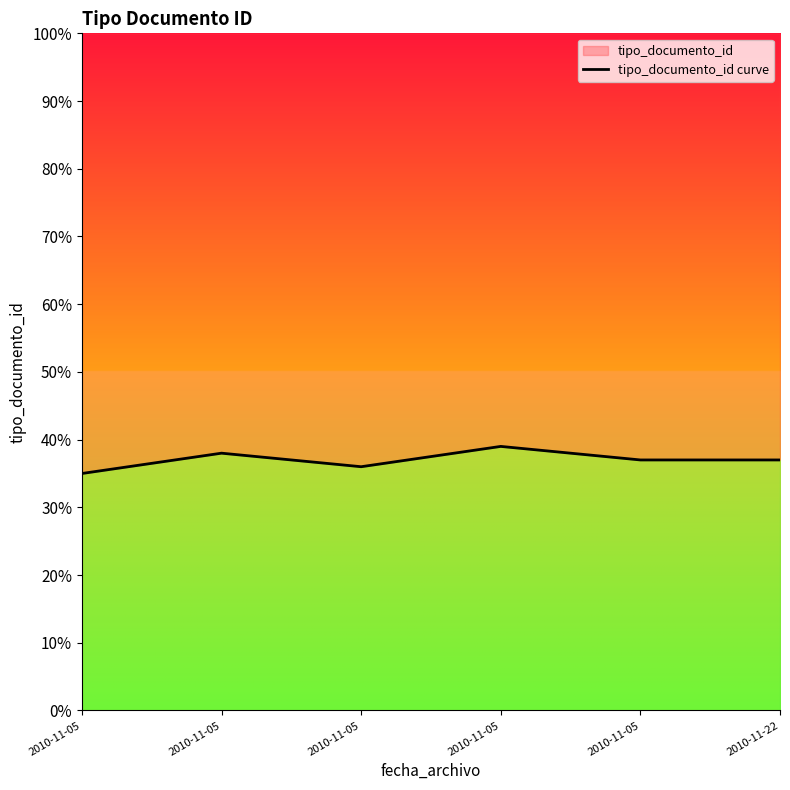

What is the maximum value shown in the chart?

39